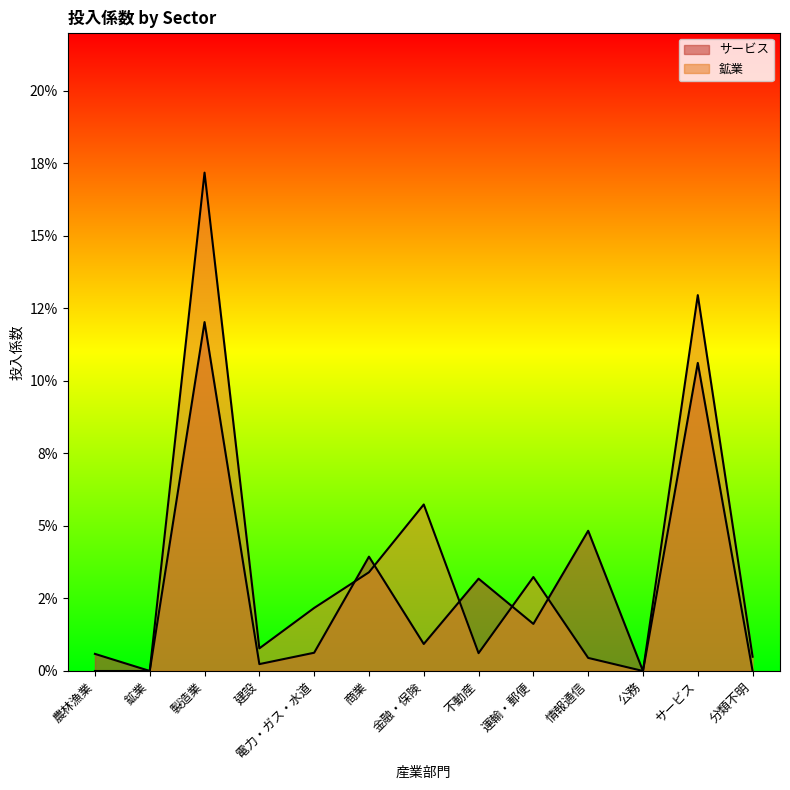

How many times do サービス and 鉱業 cross each other?

6